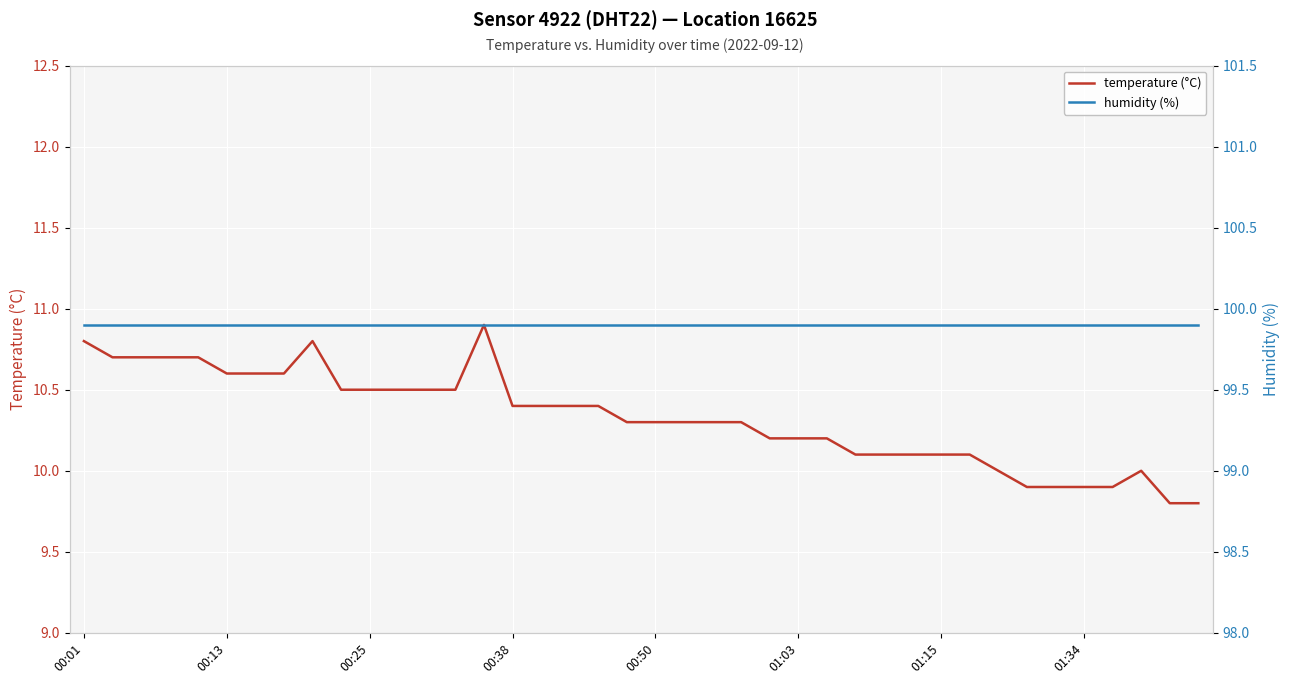

What is the total value across all series at 29?

110.0